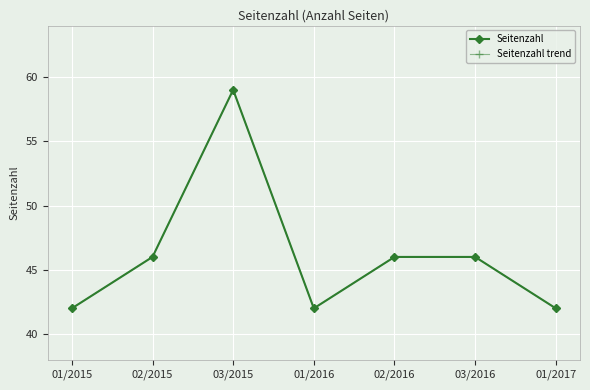

What is the approximate value of Seitenzahl at 01/2017, to the nearest 10?

40